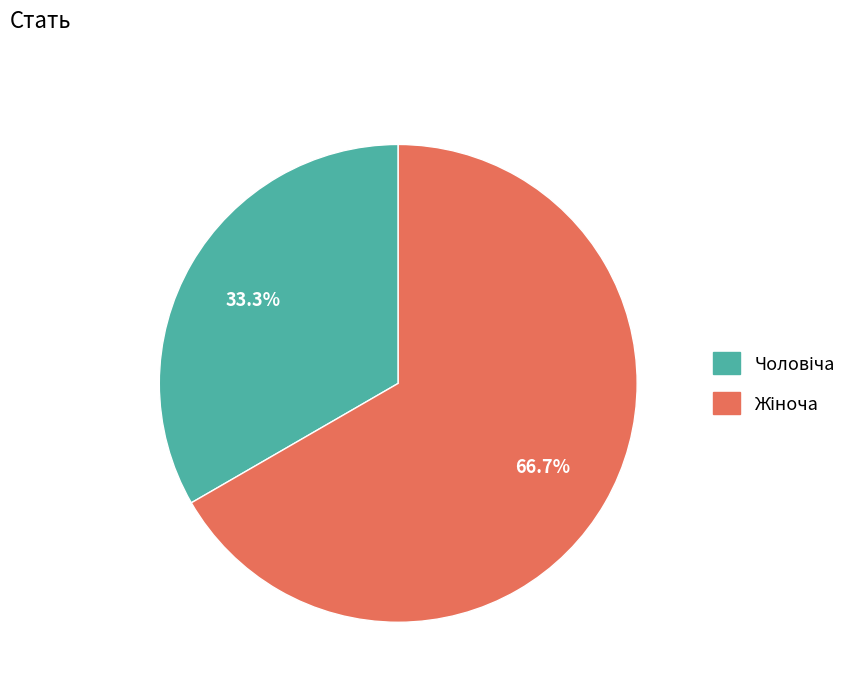

Does any single category account for the majority?

Yes